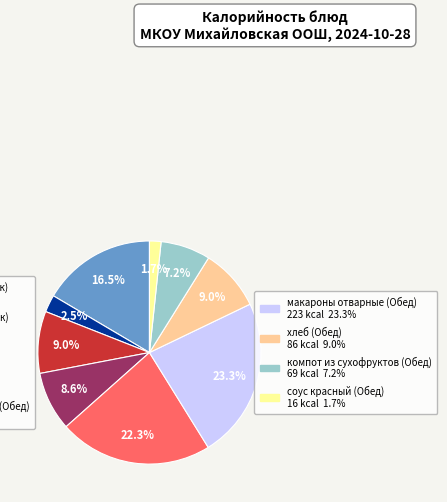

Is there a majority slice in this chart?

No